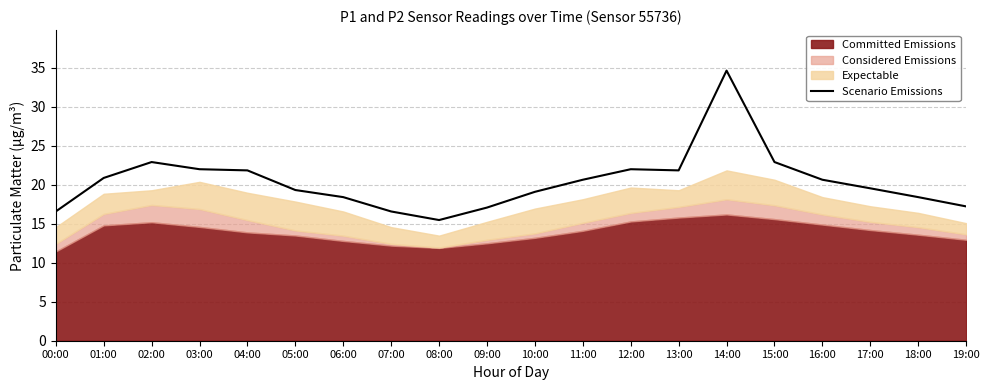

Does the chart display data point markers on the line(s)?

No